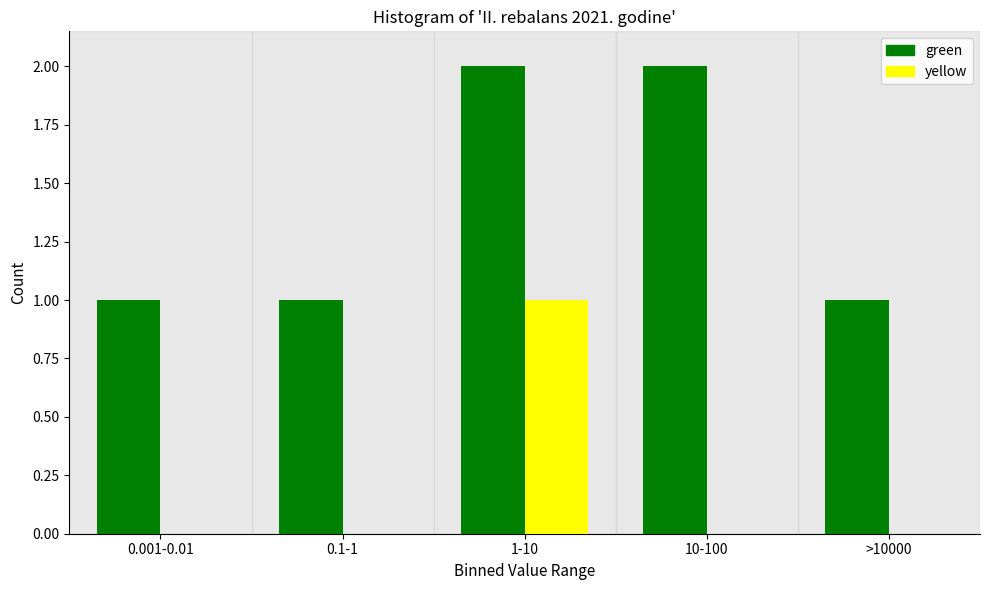

Reading left to right, list all the values displayed in this chart.

green: 0.001-0.01=1	0.1-1=1	1-10=2	10-100=2	>10000=1
yellow: 0.001-0.01=0	0.1-1=0	1-10=1	10-100=0	>10000=0